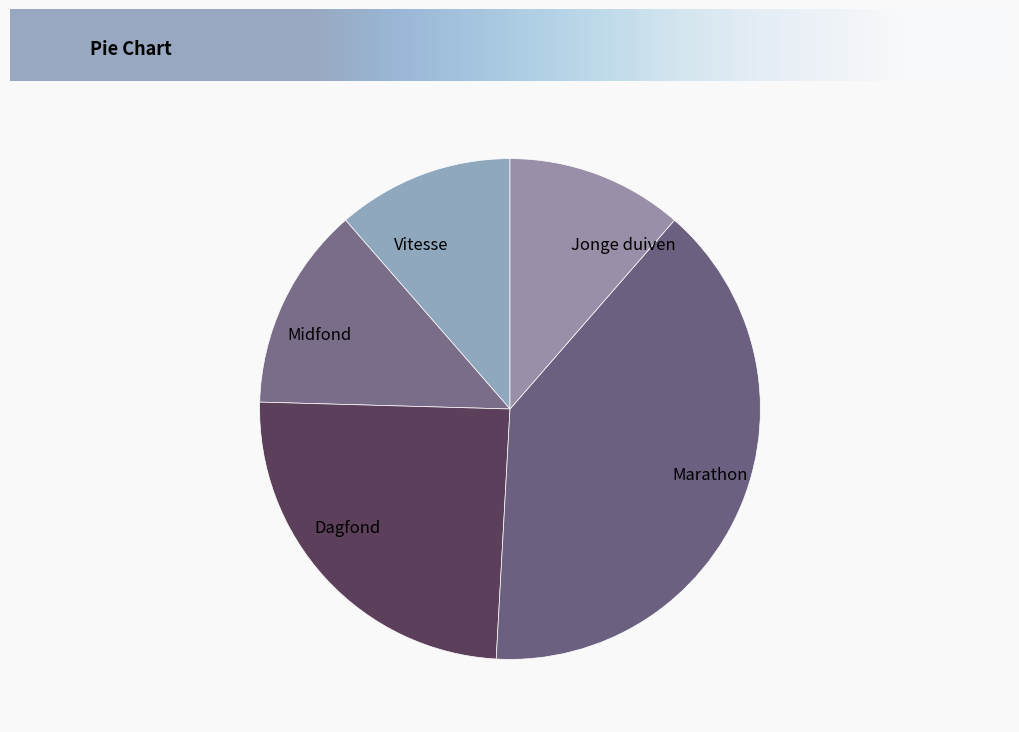

Count the number of slices in the pie.

5